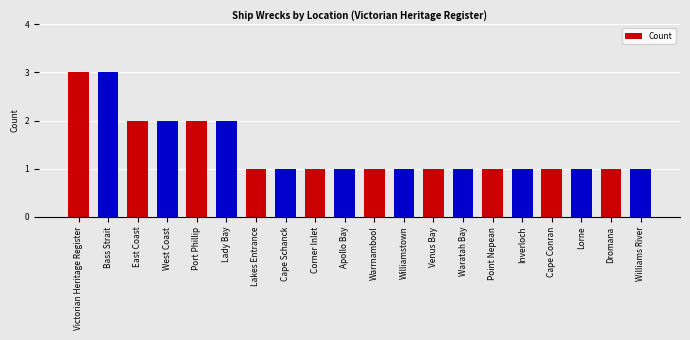

True or false: the data shows 1 at Warrnambool.

True